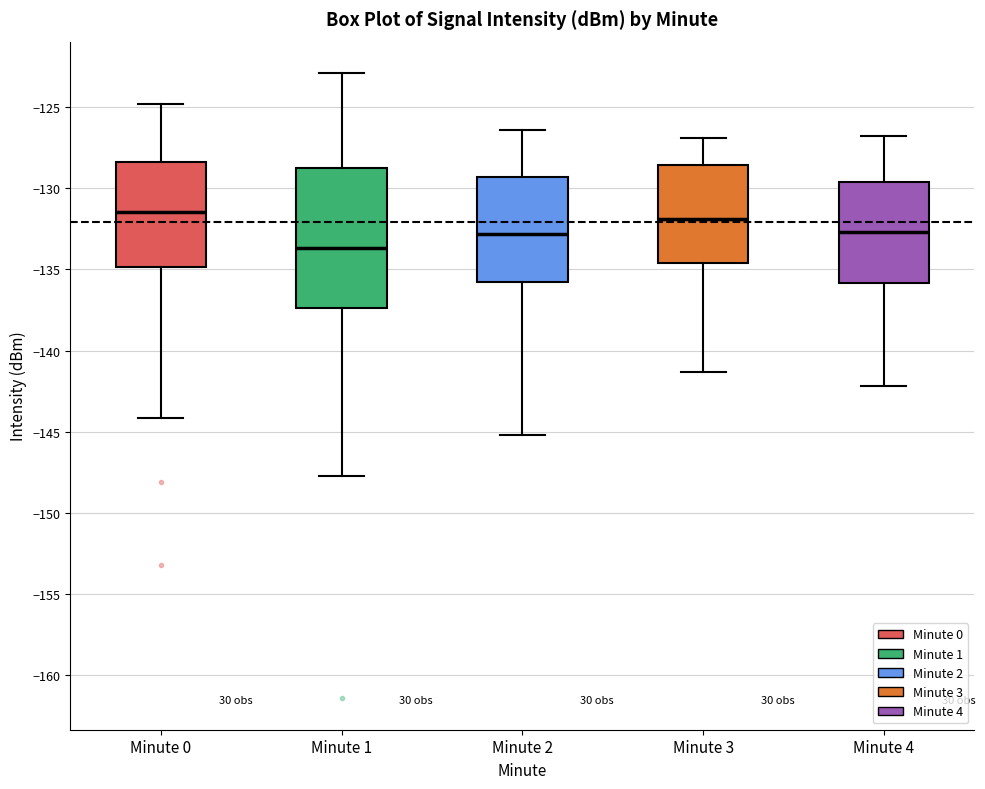

Reading left to right, read every box against the y-axis: the position of its median line, the range the box covers, and the ends of its whiskers. The values are not printed on the chart, so give them approximately, as read against the axis.

Minute 0: median -131.5, box -135.0 to -128.5, whiskers -144.0 to -125.0
Minute 1: median -133.5, box -137.5 to -128.5, whiskers -147.5 to -123.0
Minute 2: median -133.0, box -135.5 to -129.5, whiskers -145.0 to -126.5
Minute 3: median -132.0, box -134.5 to -128.5, whiskers -141.5 to -127.0
Minute 4: median -132.5, box -136.0 to -129.5, whiskers -142.0 to -127.0